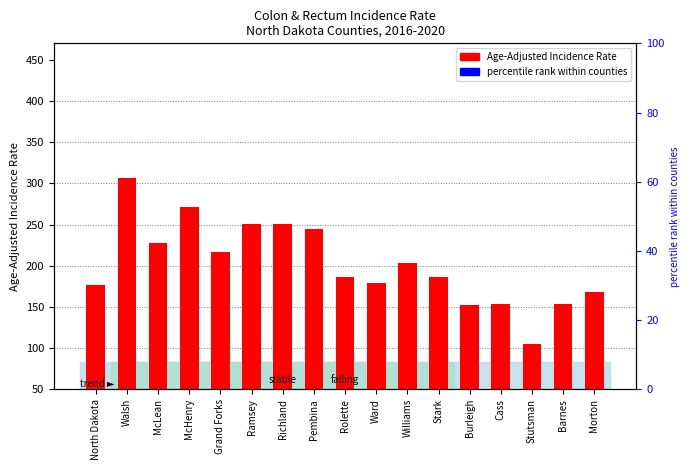

Count the number of data series in this chart.

1